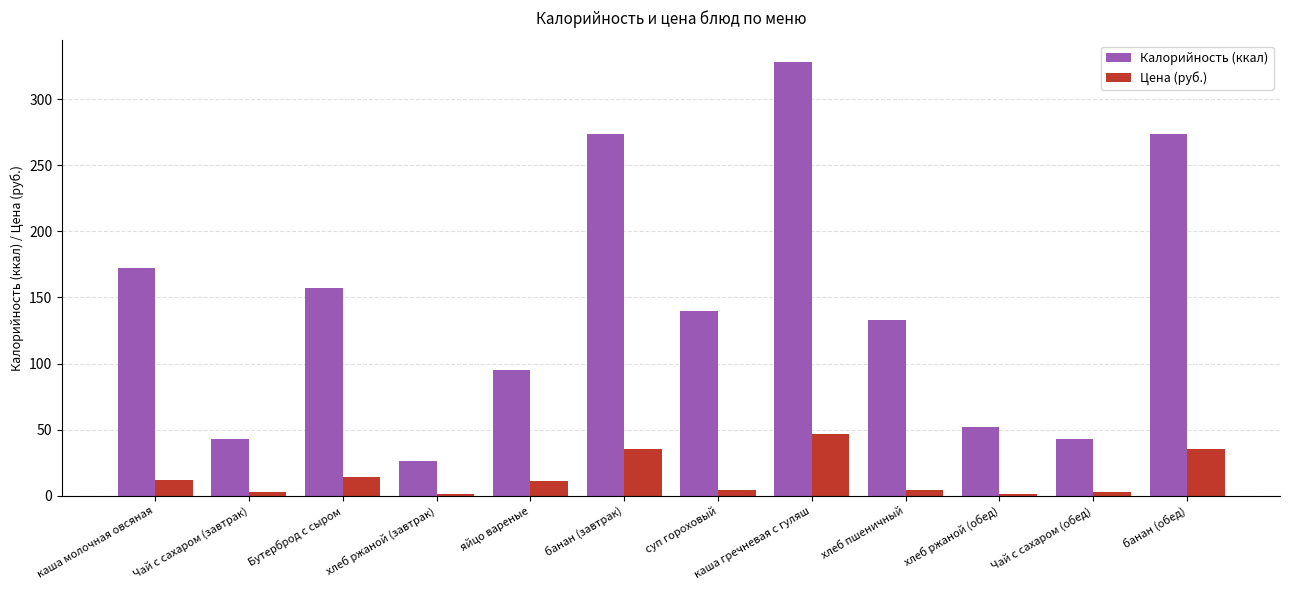

Is it true that Калорийность (ккал) equals 273.5 at банан (обед)?

True